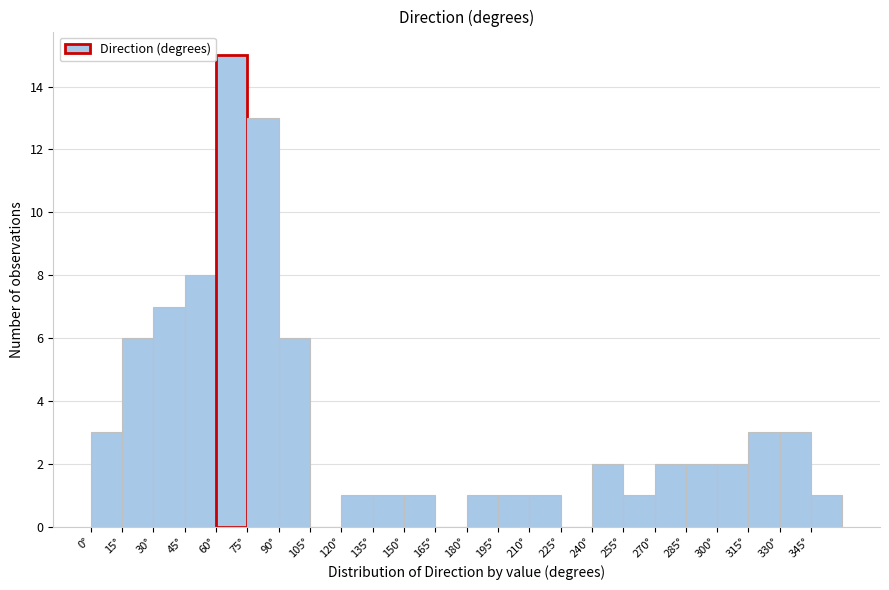

Reading left to right, transcribe this chart: for each bar, give the range it covers on the x-axis and its height. Neither the bar edges nor the heights are printed on the chart, so give them approximately, as read against the axes.

0 to 15: 3
15 to 30: 6
30 to 45: 7
45 to 60: 8
60 to 75: 15
75 to 90: 13
90 to 105: 6
105 to 120: 0
120 to 135: 1
135 to 150: 1
150 to 165: 1
165 to 180: 0
180 to 195: 1
195 to 210: 1
210 to 225: 1
225 to 240: 0
240 to 255: 2
255 to 270: 1
270 to 285: 2
285 to 300: 2
300 to 315: 2
315 to 330: 3
330 to 345: 3
345 to 360: 1